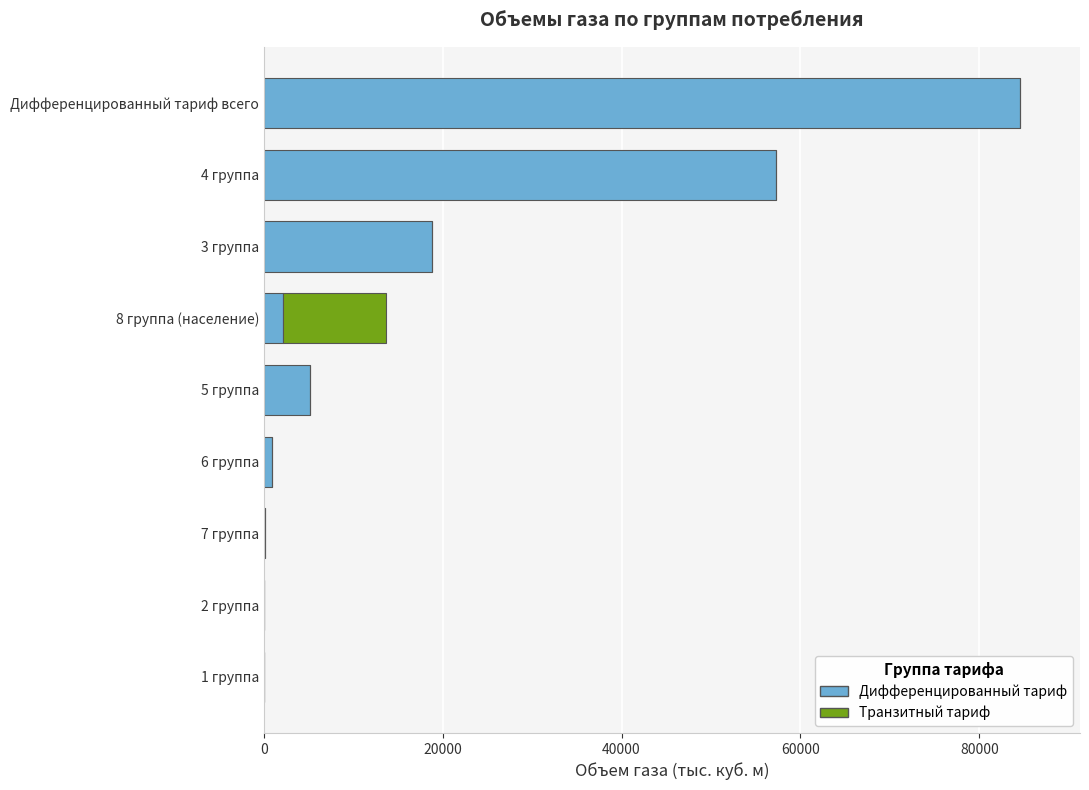

Between 8 группа (население) and Дифференцированный тариф всего, which series saw the biggest shift?

Дифференцированный тариф